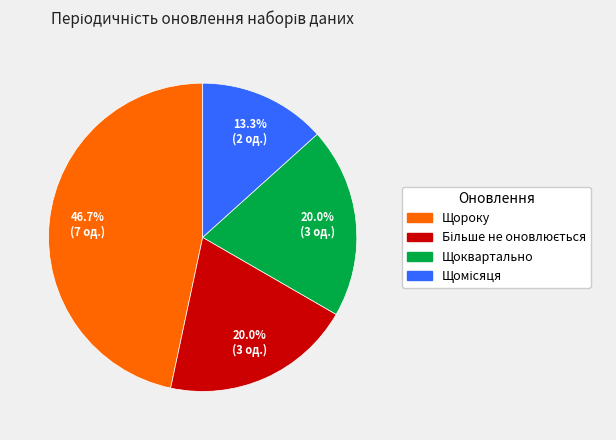

What is the largest slice in the pie chart?

Щороку